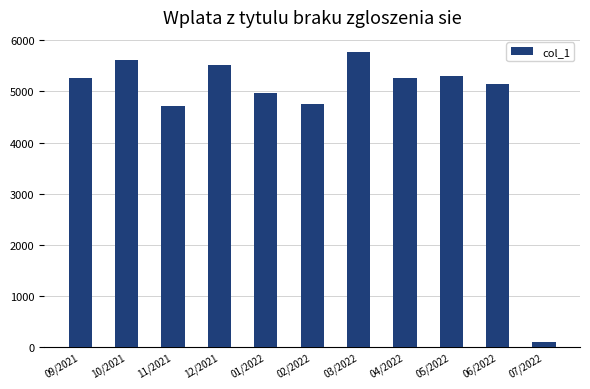

Read the value at 10/2021.

5610